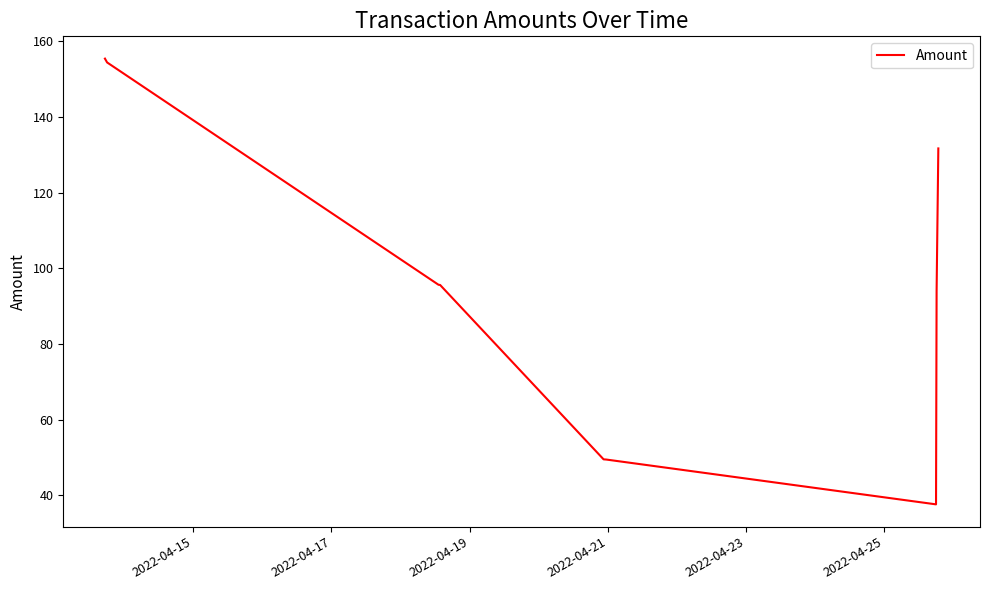

What is the minimum value shown in the chart?

37.7